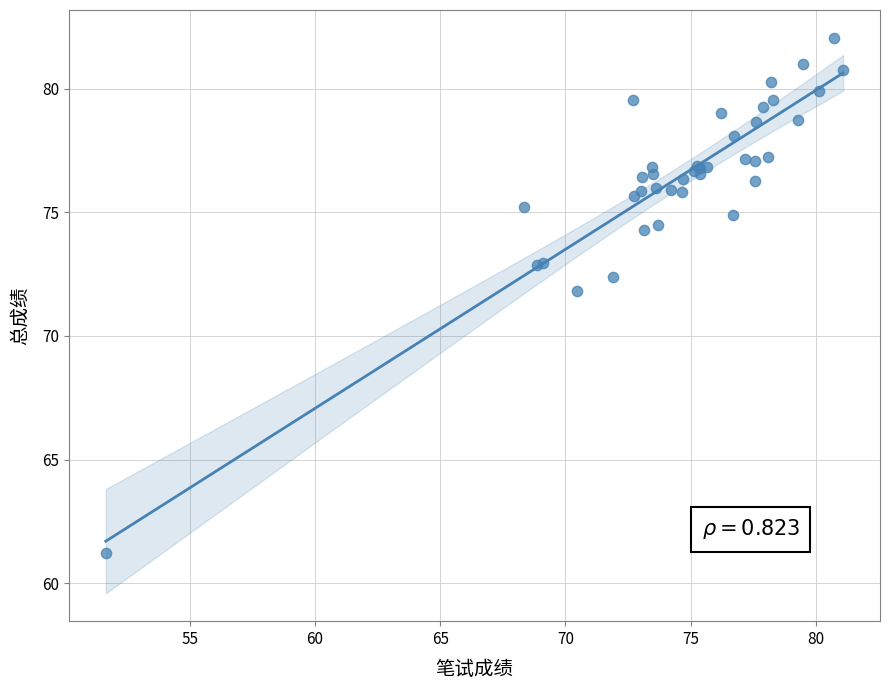

What Y value in the scatter plot is closest to 71?

71.8